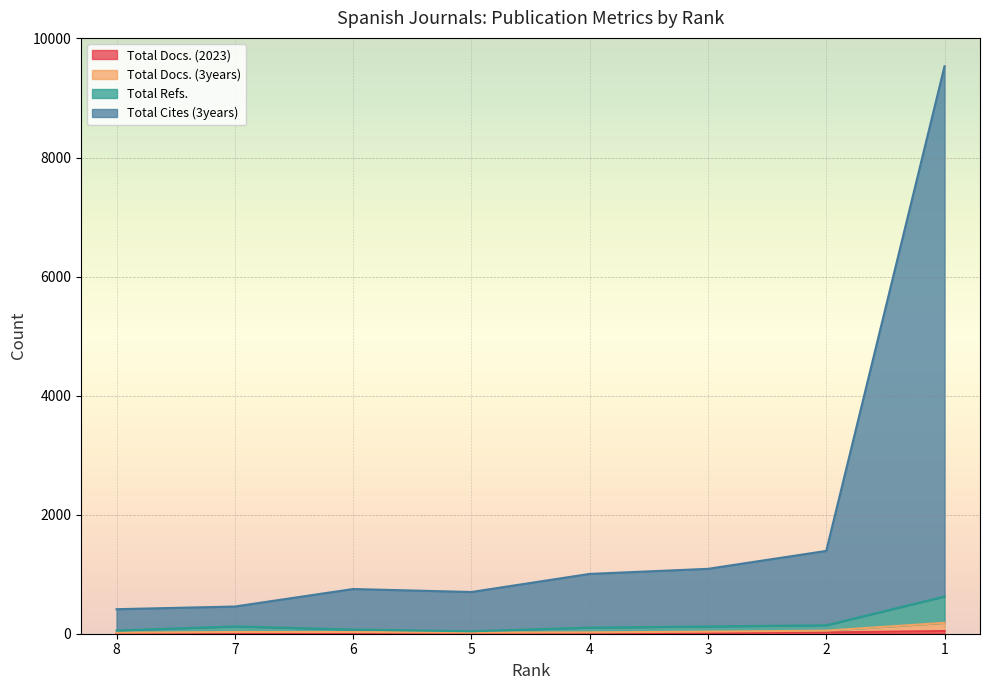

True or false: Total Cites (3years) and Total Docs. (2023) cross at least once.

False